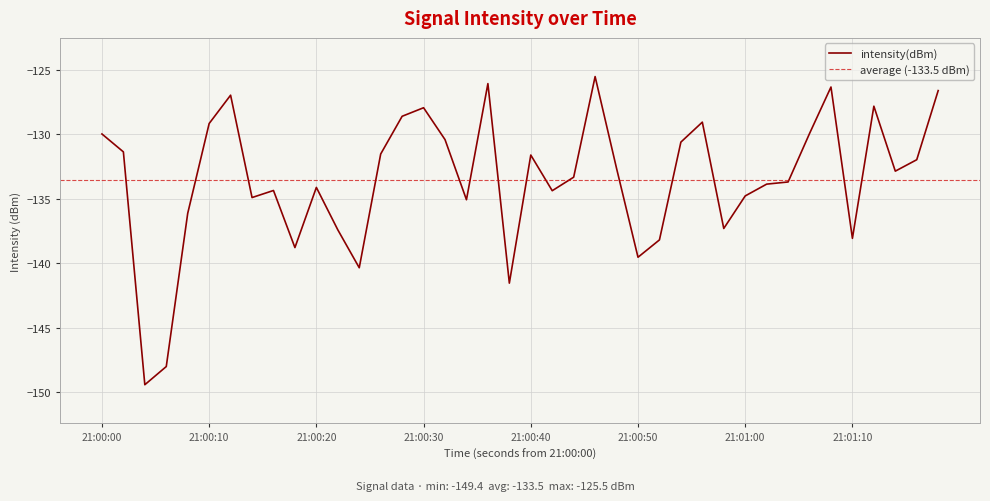

True or false: intensity(dBm) has a value of -127.9 at 21:00:30.

True